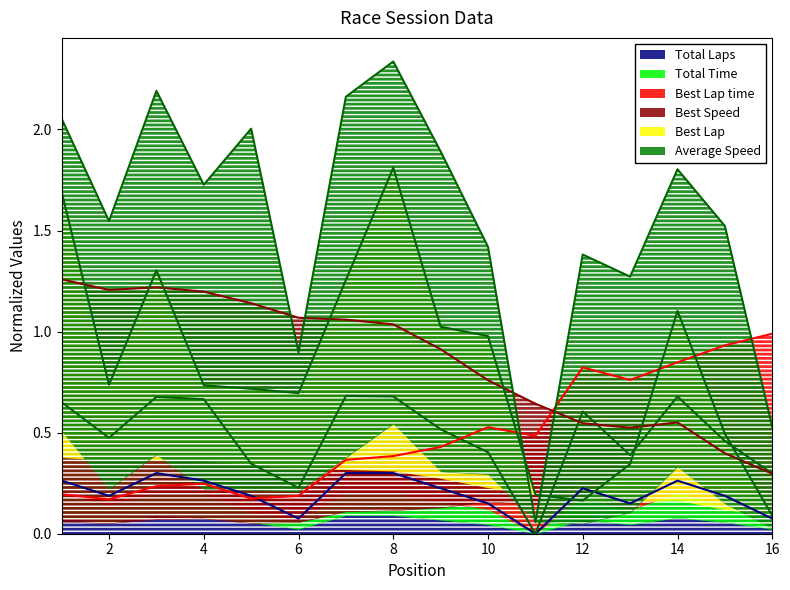

Which series has the largest range (max minus min)?

Average Speed